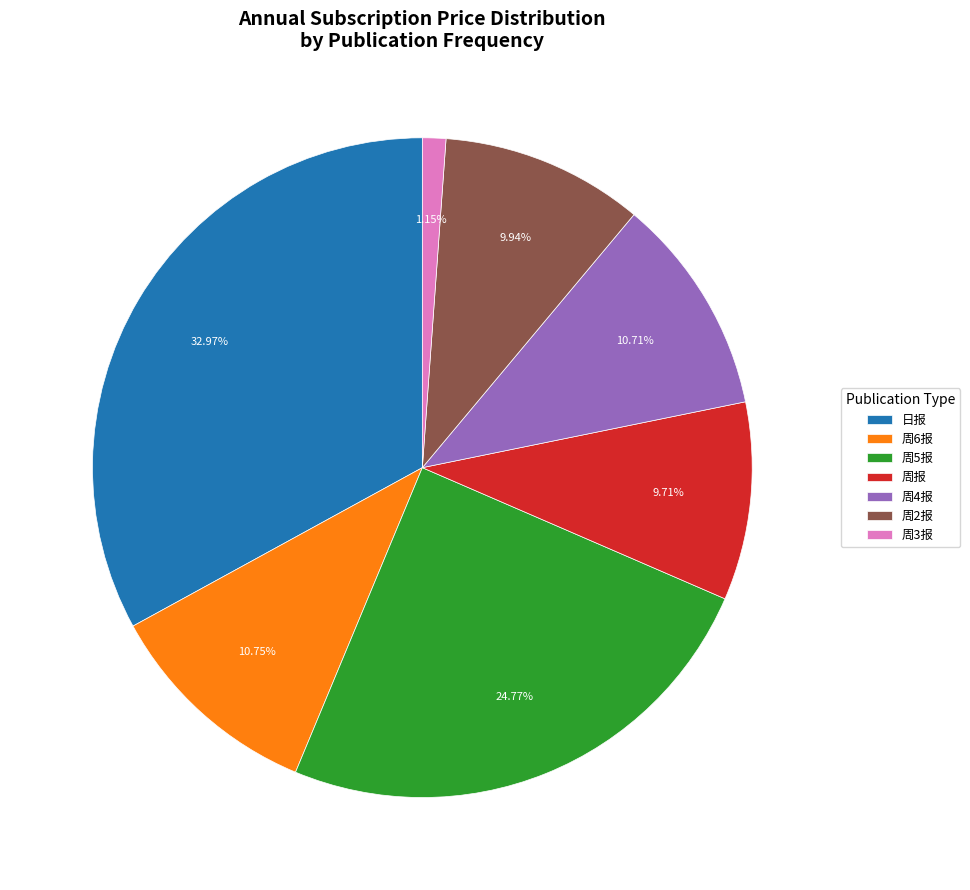

Is the sum of 周5报 and 周6报 greater than half?

No